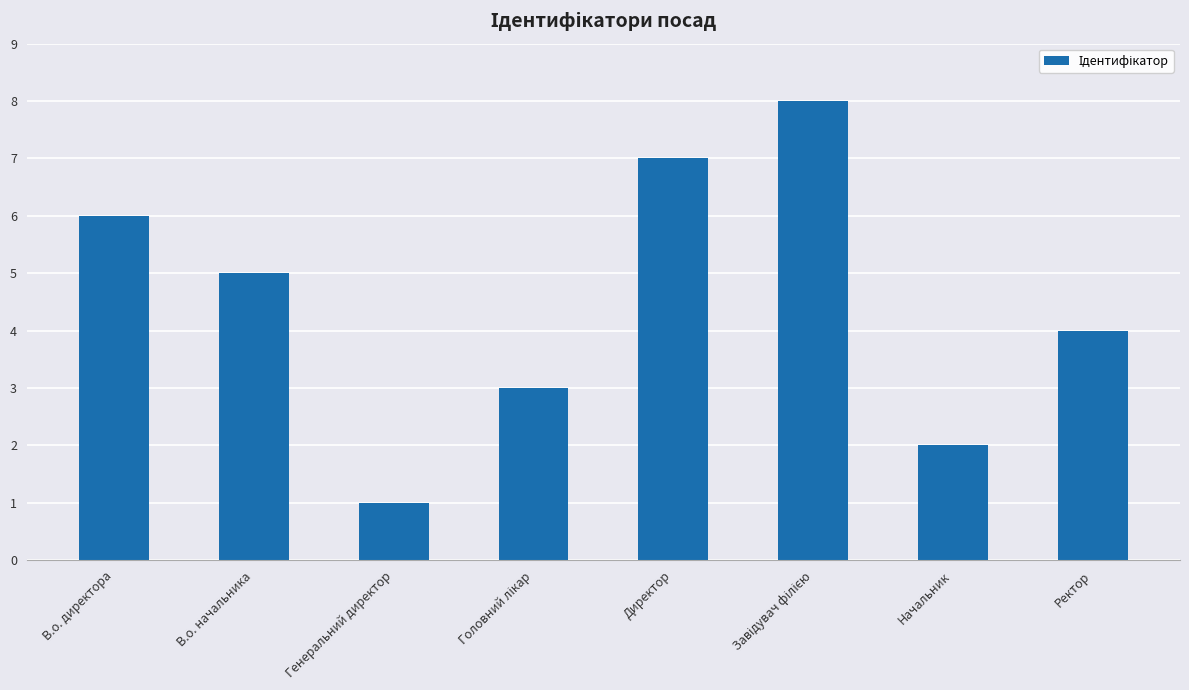

What position from the right is В.о. начальника?

7